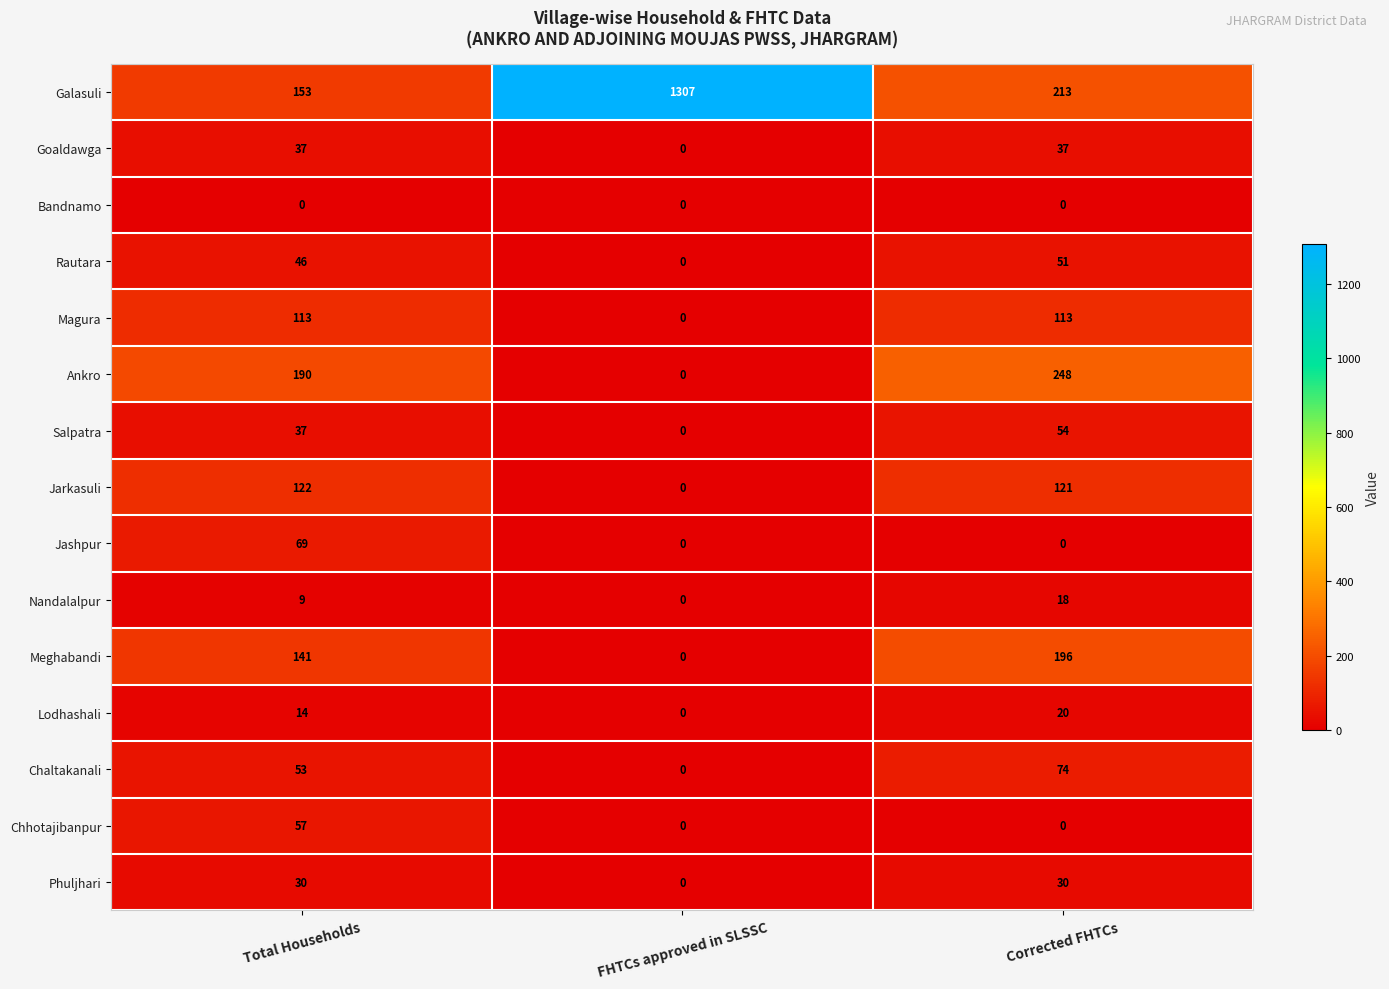

Count the number of data series in this chart.

15